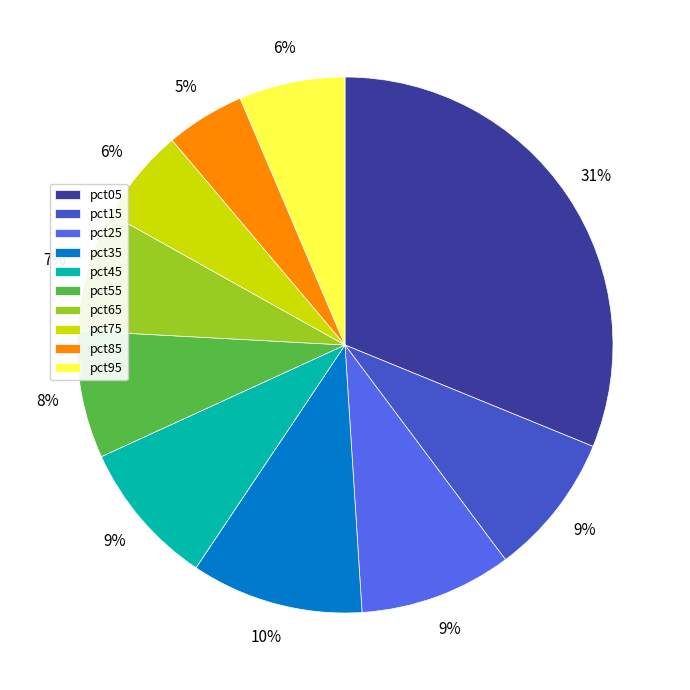

Is the sum of pct95 and pct15 greater than half?

No